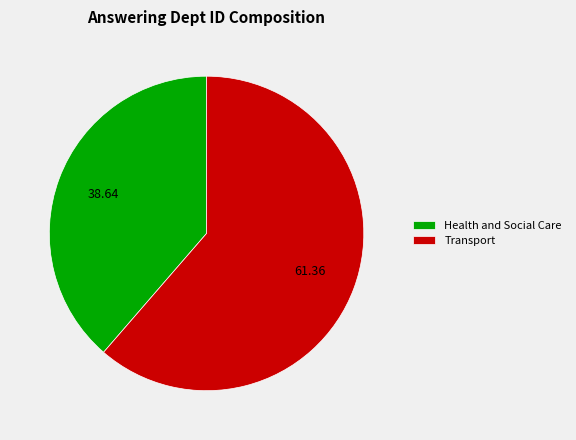

Which has a higher value, Transport or Health and Social Care?

Transport